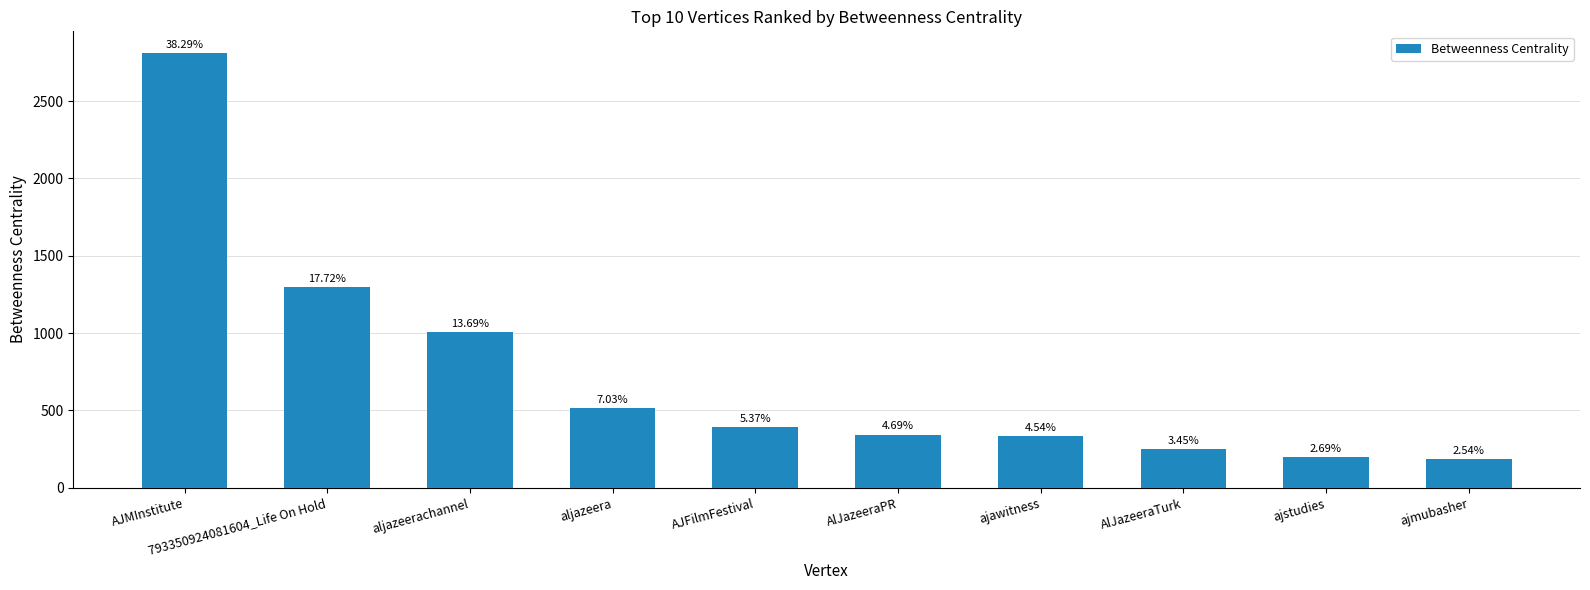

What value does the data have at ajmubasher?

186.3